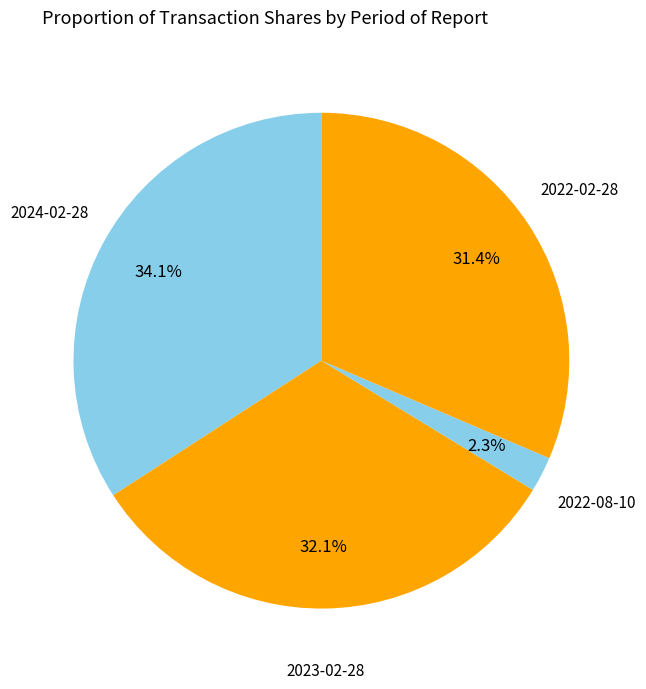

Which slice is the largest?

2024-02-28